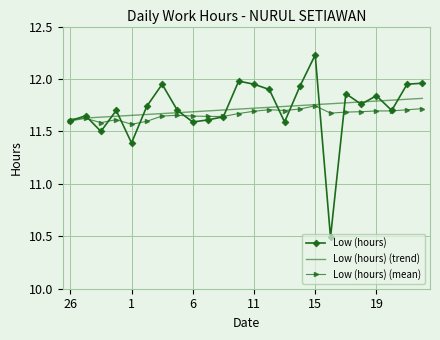

In Low (hours) (mean), how many points are higher than both neighbors (excluding endpoints)?

5